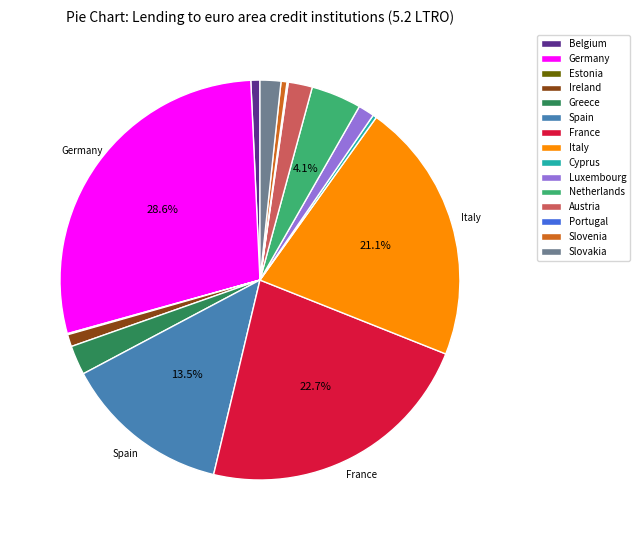

Combined, do Luxembourg and Netherlands account for over 50%?

No